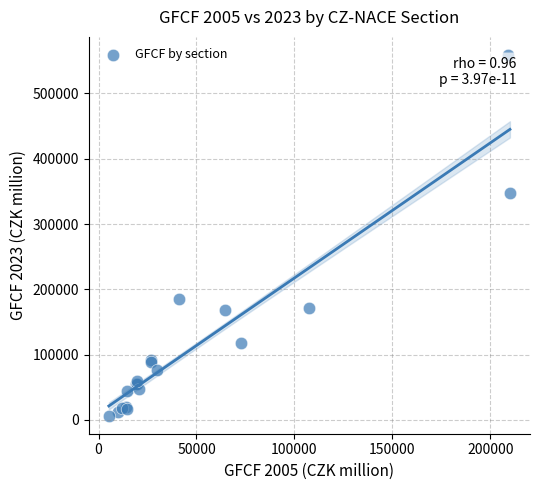

What Y value in the scatter plot is closest to 282700?

347595